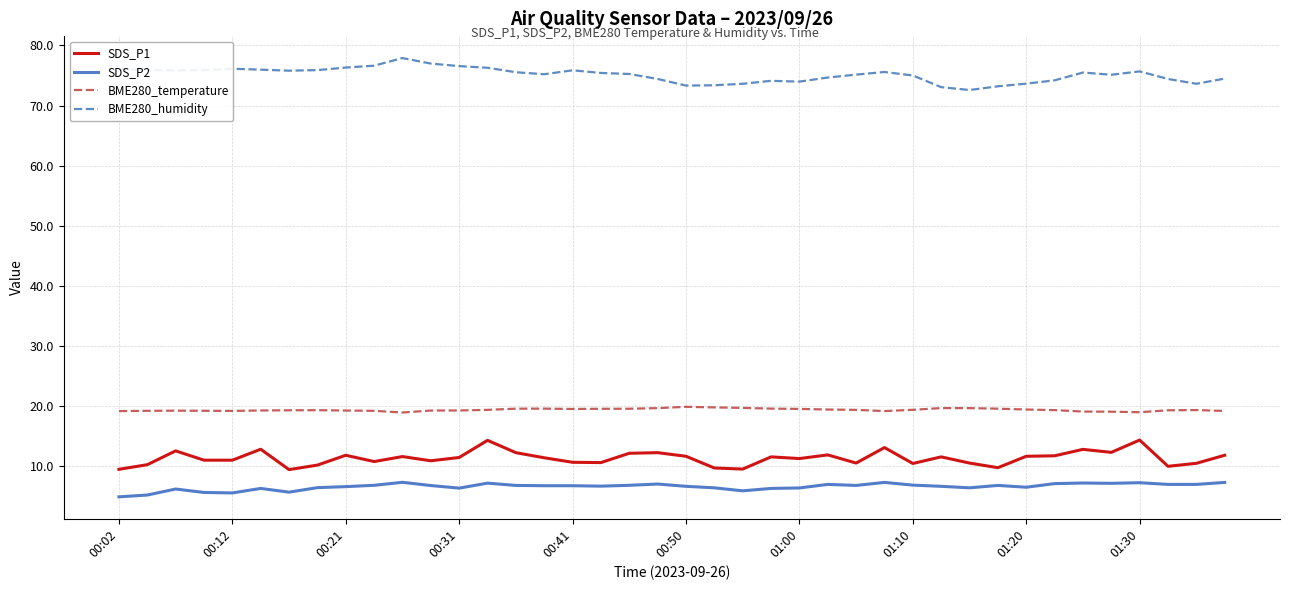

Which series has the largest total across all categories?

BME280_humidity